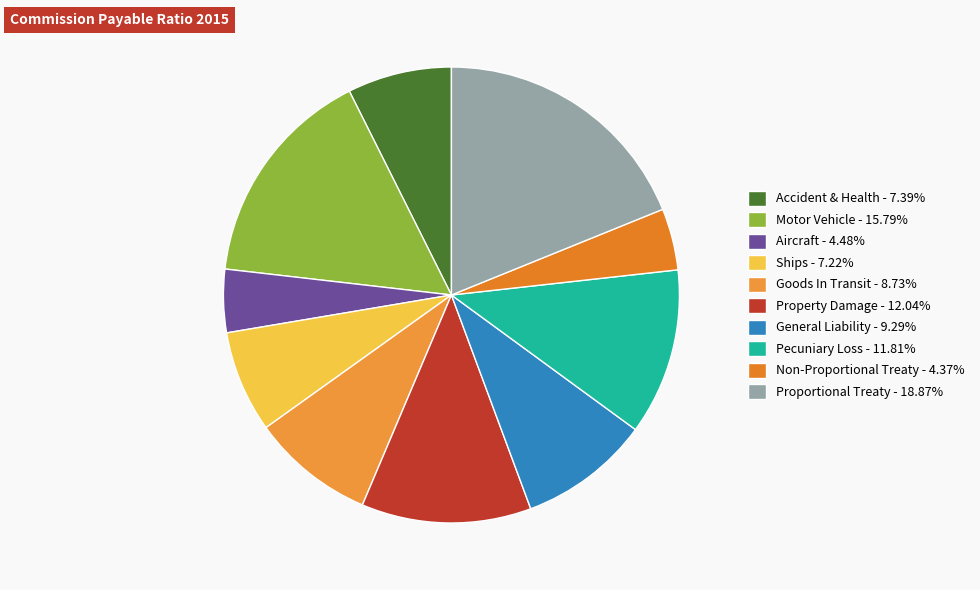

Count the number of slices in the pie.

10